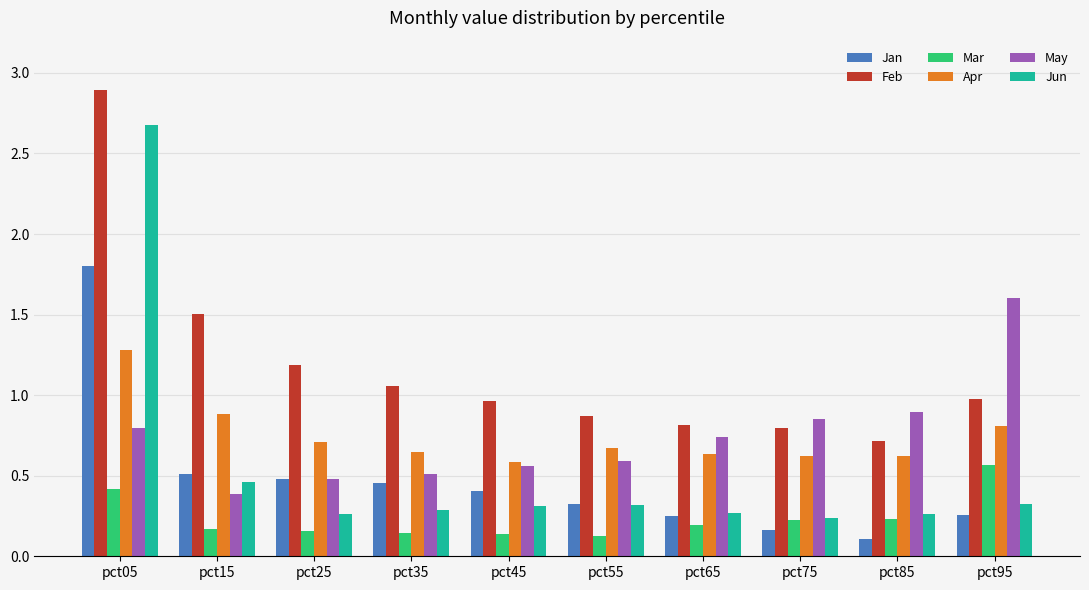

At which category is the sum across all series the highest?

pct05